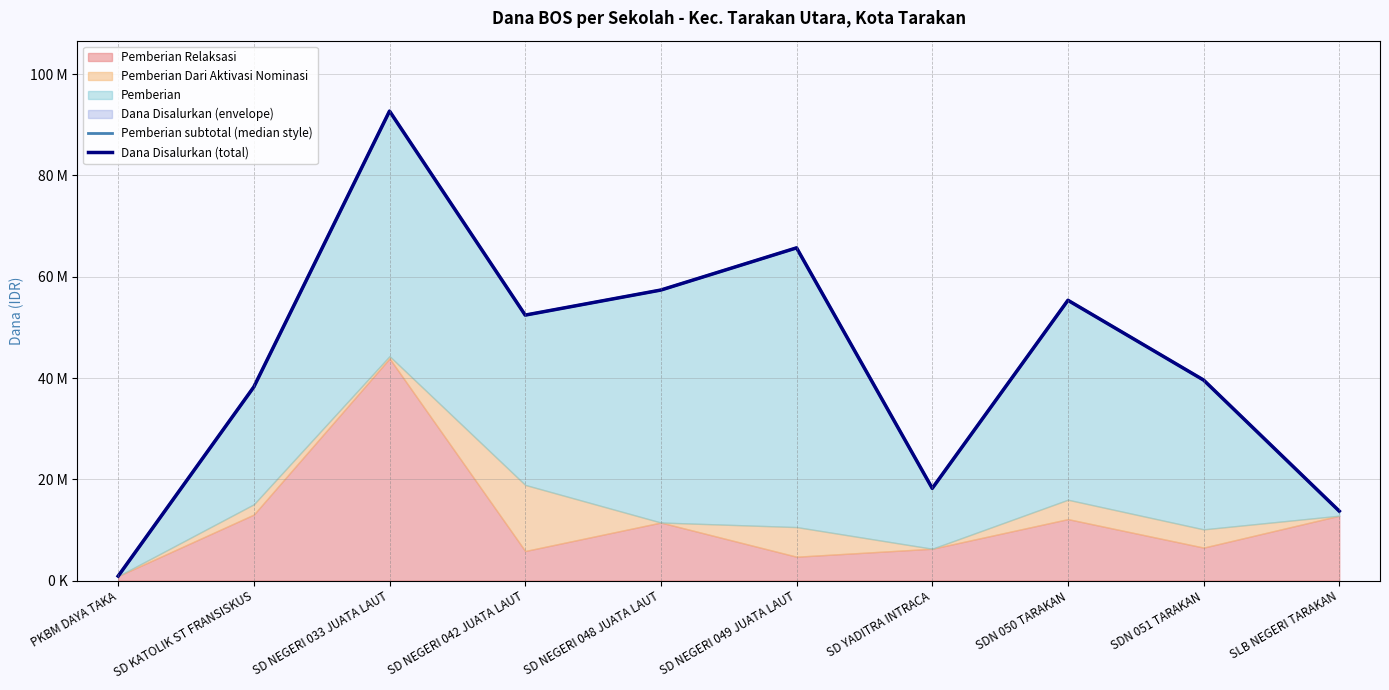

Which series has the largest total across all categories?

Pemberian subtotal (median style)